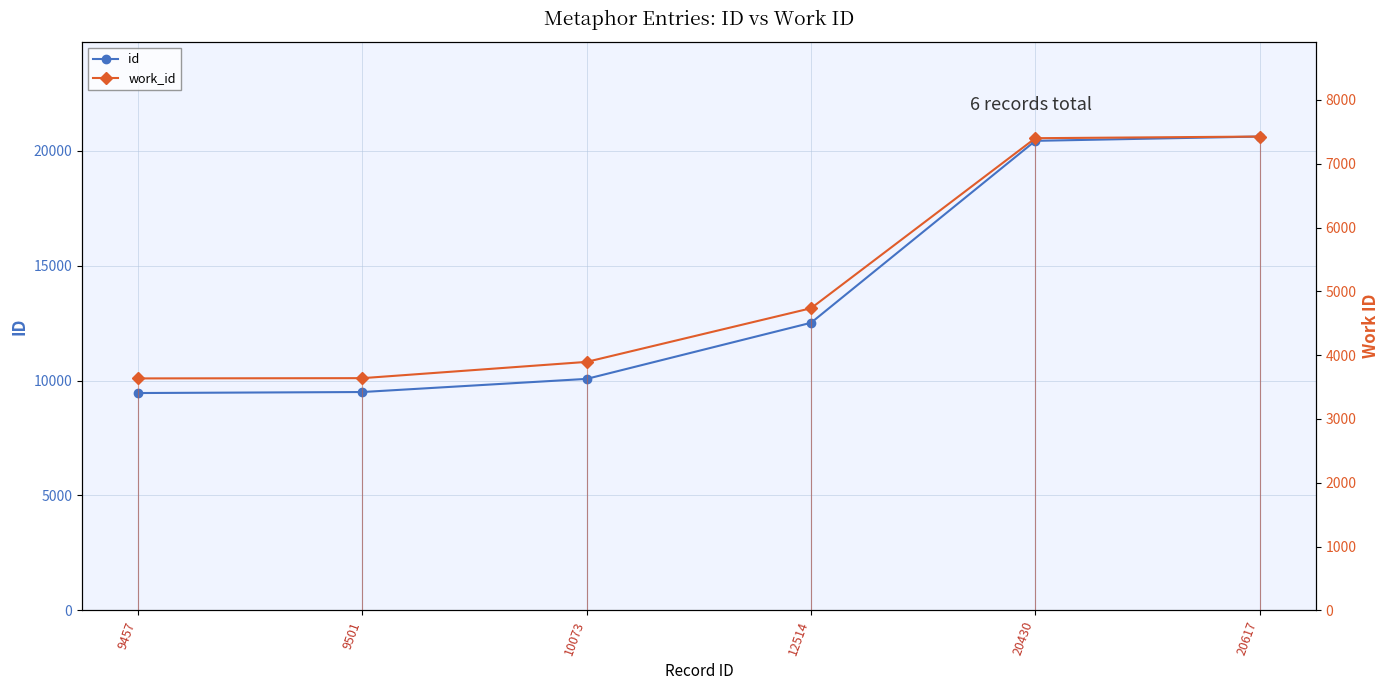

The id series shows 20430 at 20430. True or false?

True